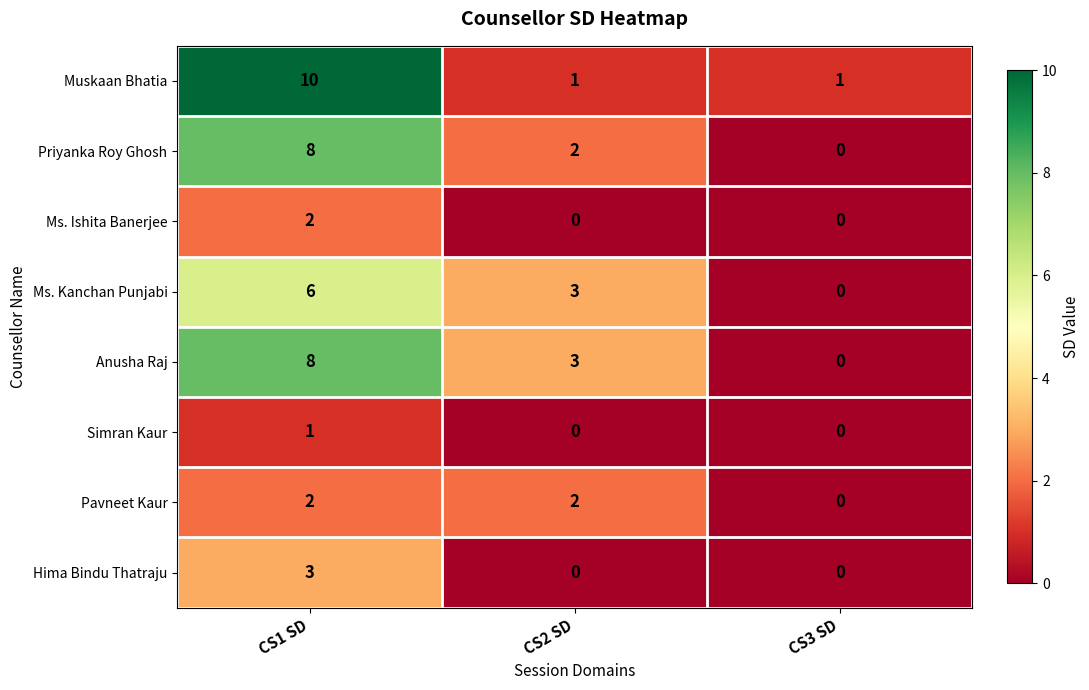

What is the sum of all Ms. Kanchan Punjabi values?

9